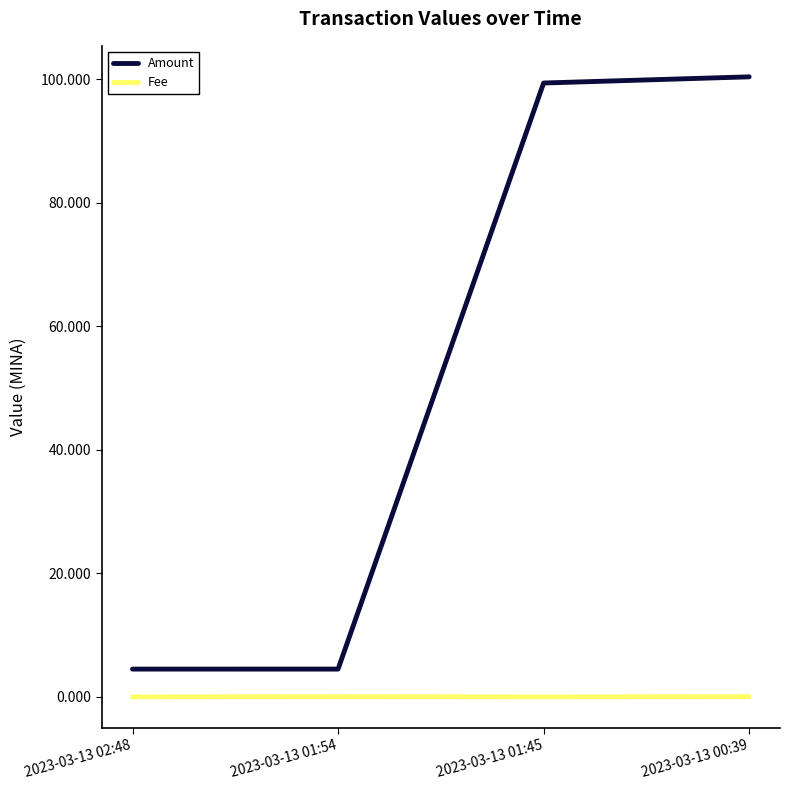

True or false: Fee has a value of 0.0 at 2023-03-13 00:39.

True